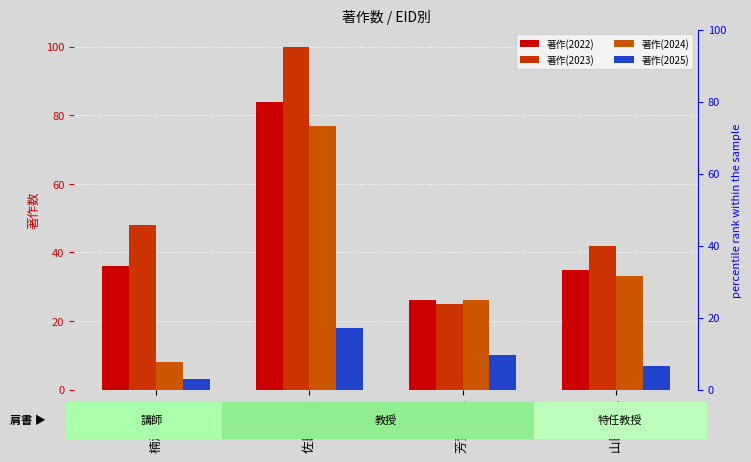

What is the difference between the second highest and minimum values in the 著作(2023) series?

23